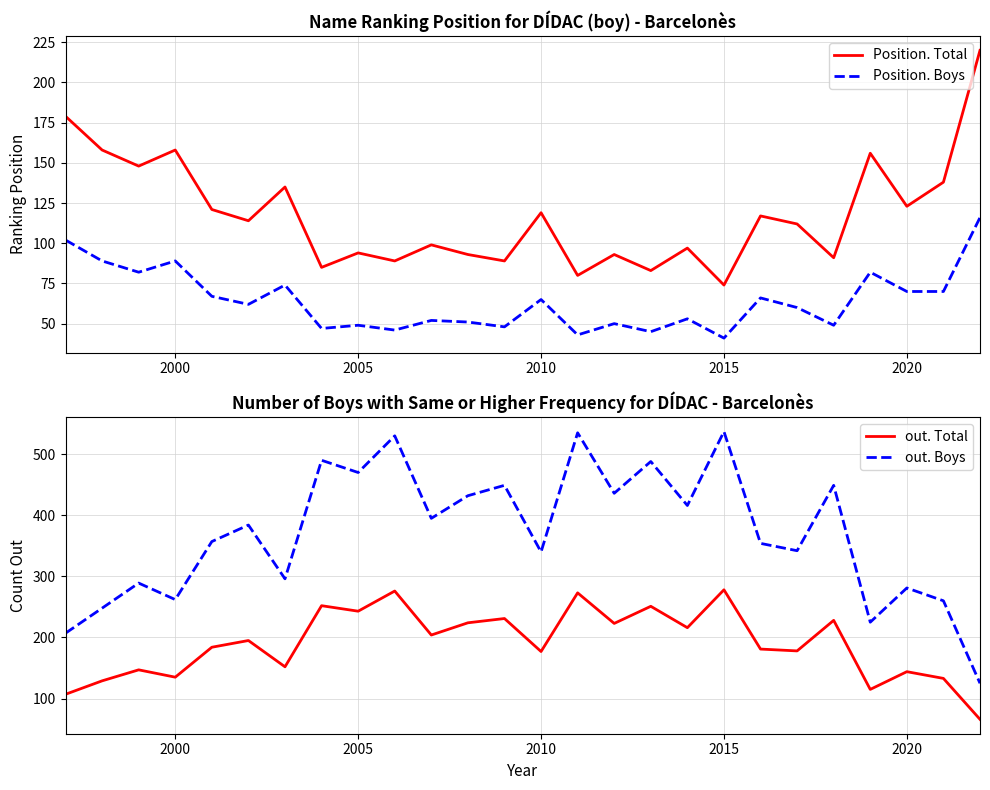

Which category has the lowest value in the Position. Total series?

2015